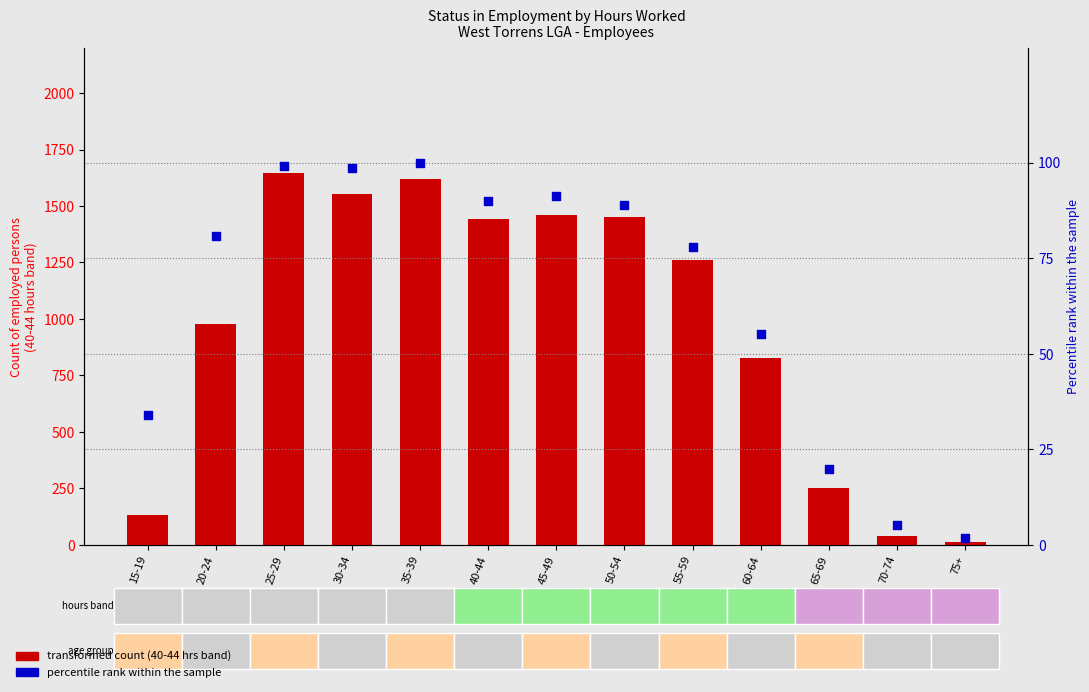

Is the value of 40-44 hours (transformed count) at 20-24 greater than the value of percentile rank within the sample at 60-64?

Yes